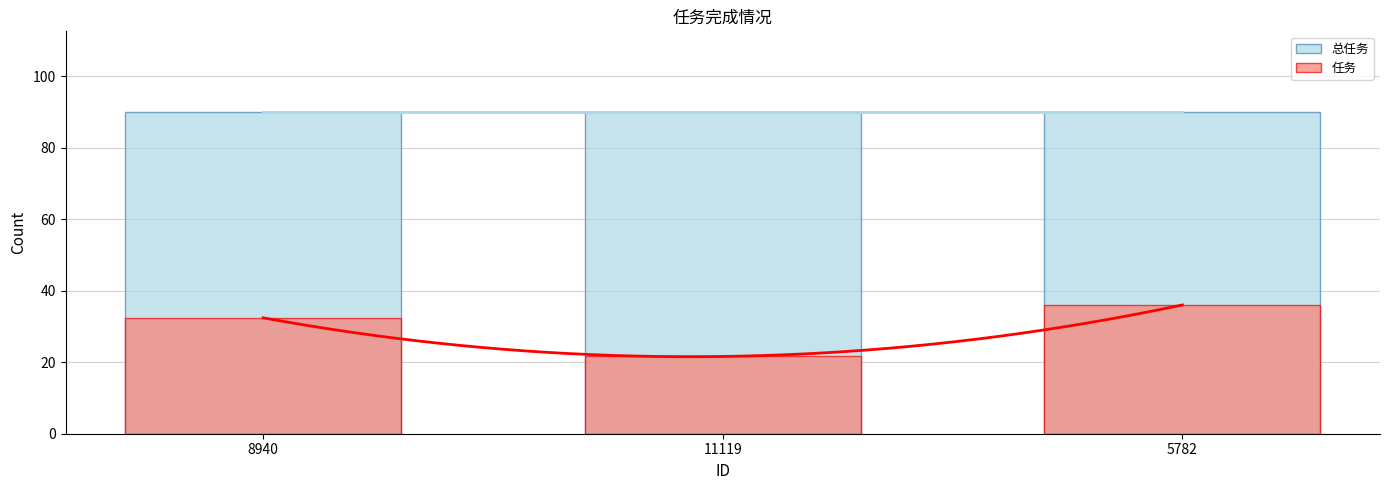

Which series changed the most between 8940 and 5782?

任务